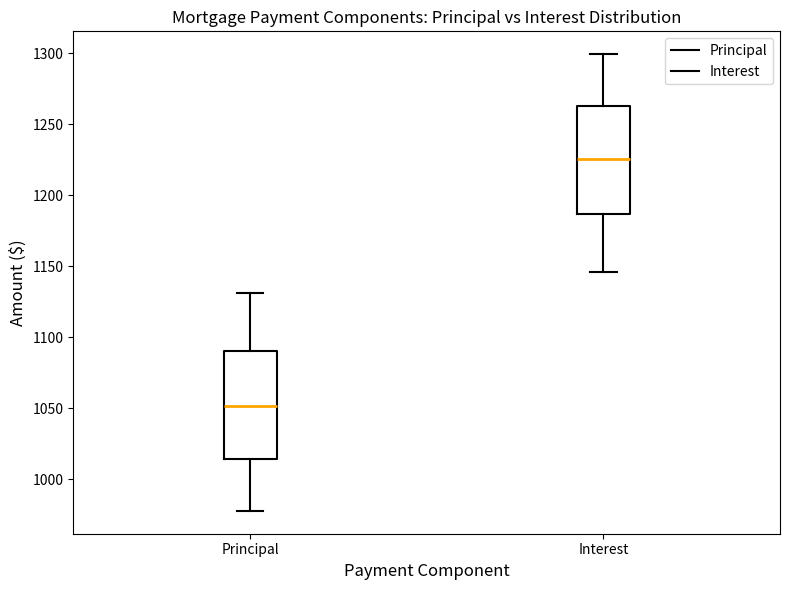

Which box has the lowest median line?

Principal